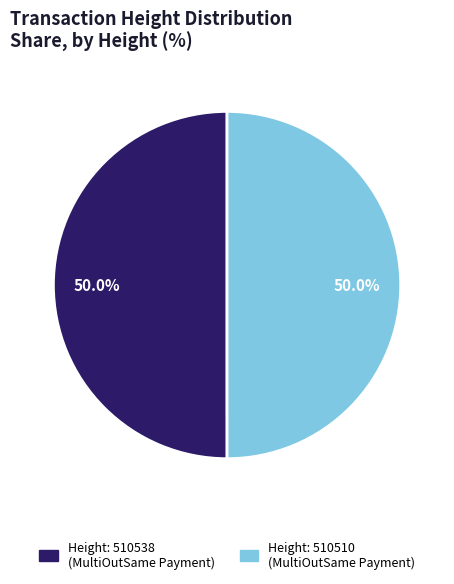

What is the ratio of the value at Height: 510538 (MultiOutSame Payment) to the value at Height: 510510 (MultiOutSame Payment)?

1.0